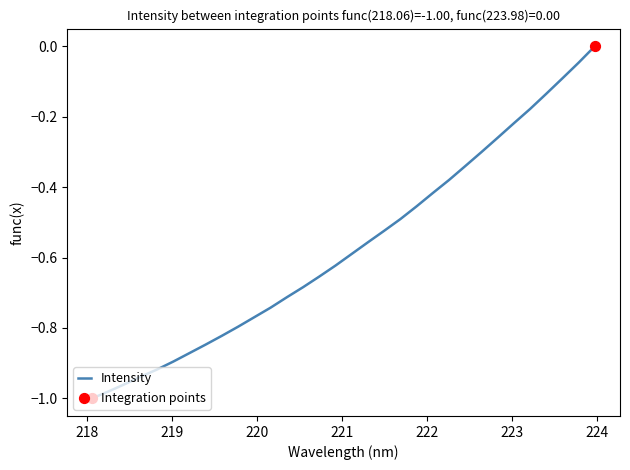

What is the difference between the maximum and minimum values?

1.0